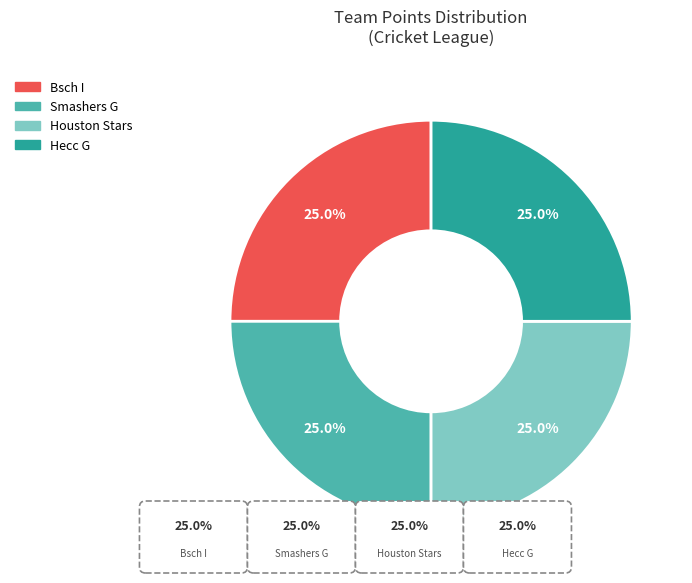

How many segments does this pie chart have?

4